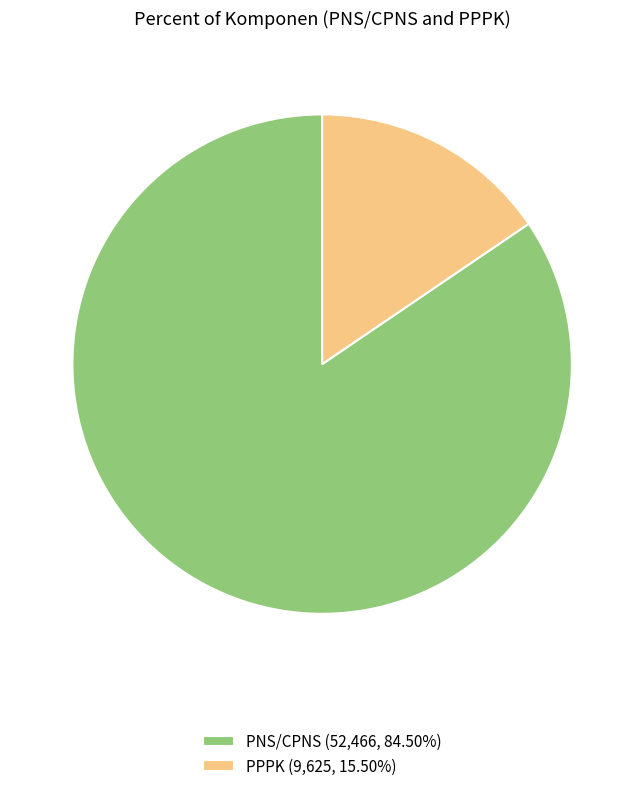

Rank the categories by value from lowest to highest.

PPPK, PNS/CPNS